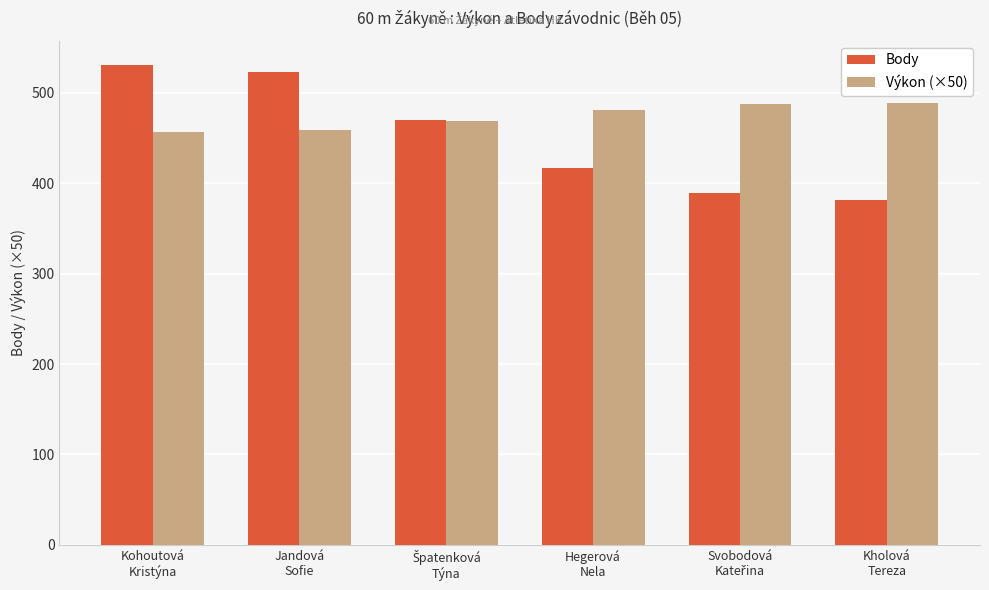

List the series in order of their overall mean, lowest first.

Body, Výkon (×50)